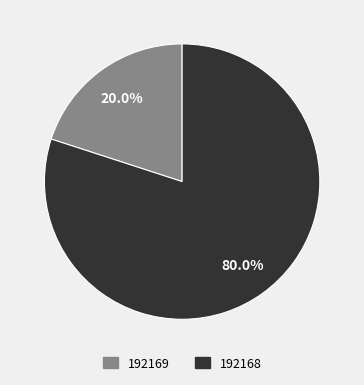

To the nearest percent, what is the difference between the 192168 and 192169 slice percentages?

60%